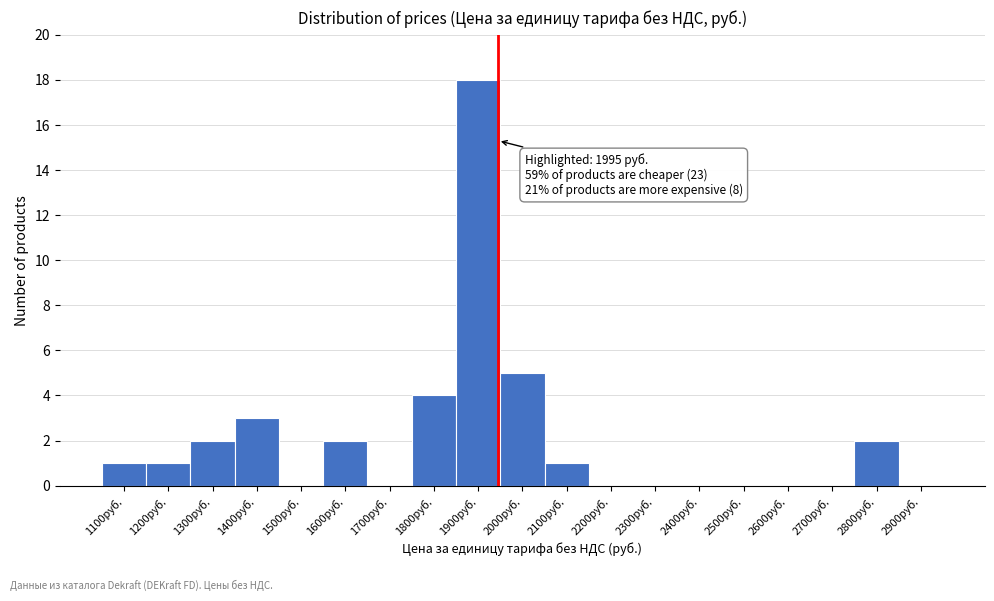

Reading left to right, what are all the values shown in this chart?

1100руб.=1	1200руб.=1	1300руб.=2	1400руб.=3	1500руб.=0	1600руб.=2	1700руб.=0	1800руб.=4	1900руб.=18	2000руб.=5	2100руб.=1	2200руб.=0	2300руб.=0	2400руб.=0	2500руб.=0	2600руб.=0	2700руб.=0	2800руб.=2	2900руб.=0